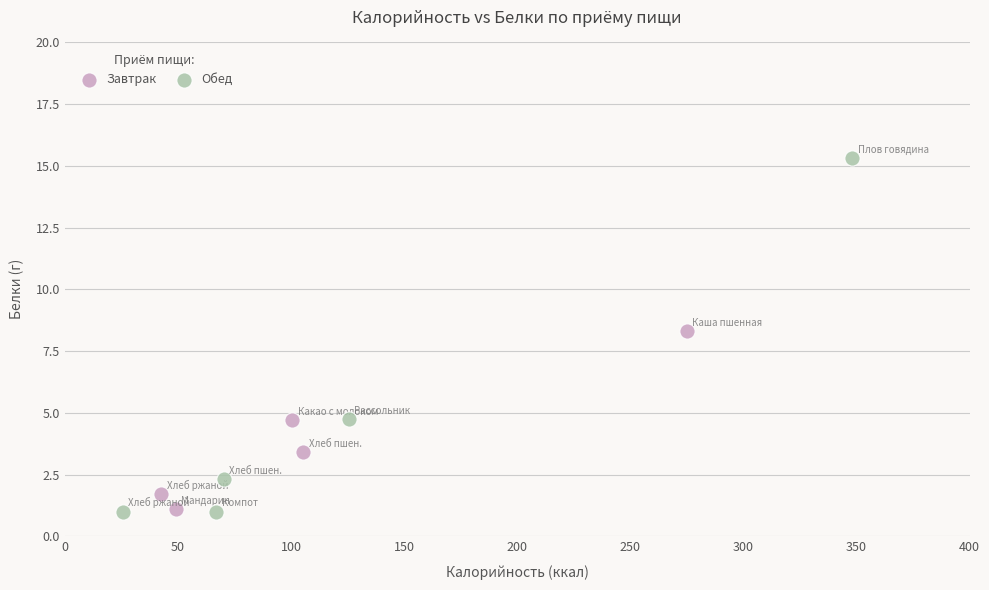

Which series has the largest Y range (max minus min)?

Обед